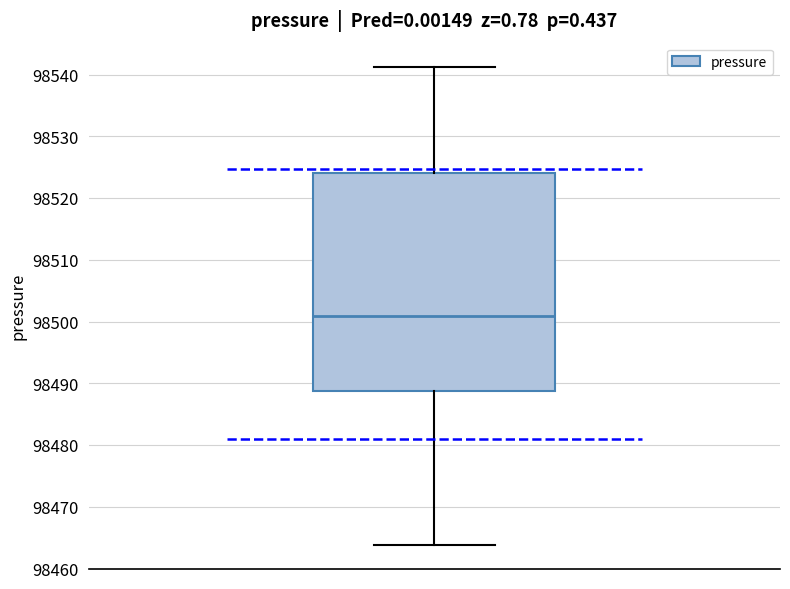

Where is the upper edge of the box on the y-axis? The values are not printed on the chart, so give them approximately, as read against the axis.

98524